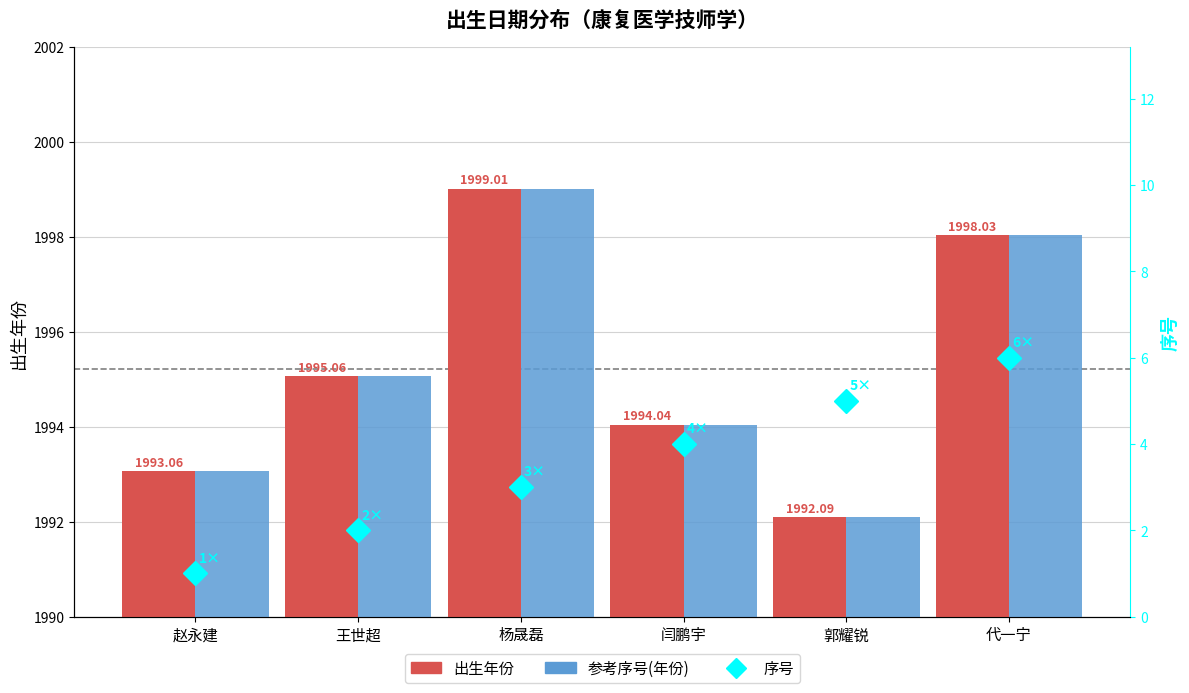

What is the value of the 出生年份 bar at the 4th from the left?

1994.0